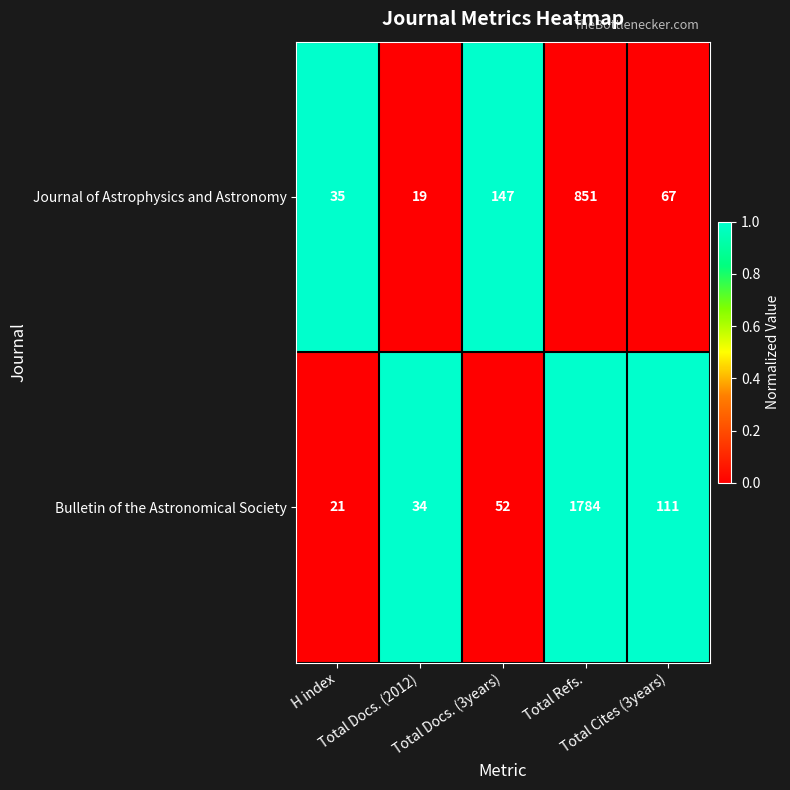

What is the average value of the Bulletin of the Astronomical Society series?

400